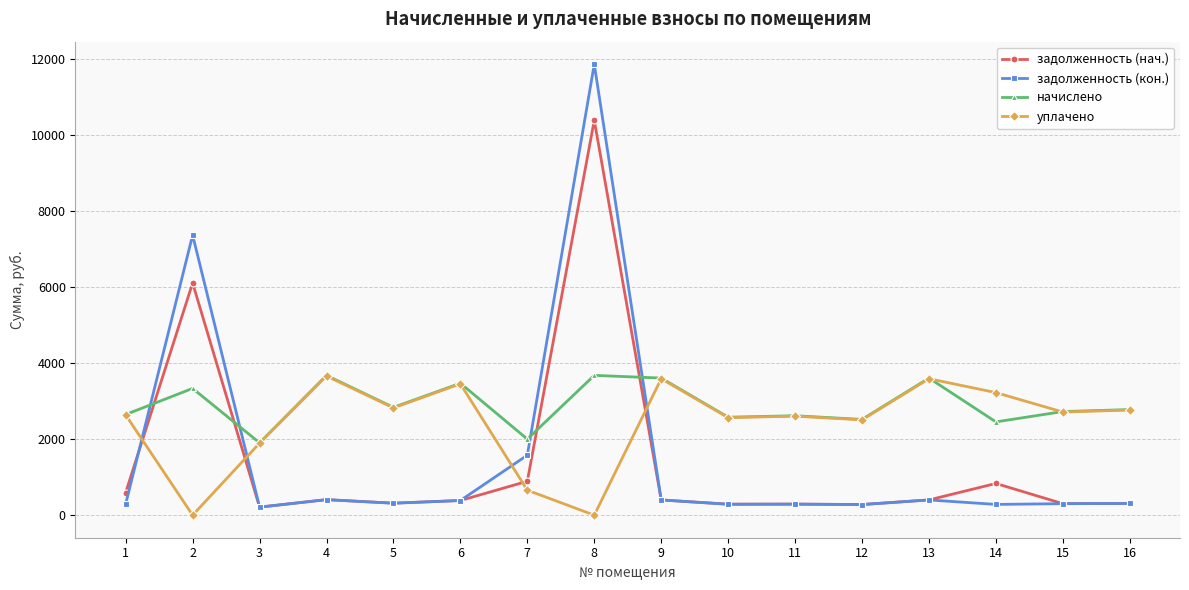

Does the chart have visible grid lines?

Yes